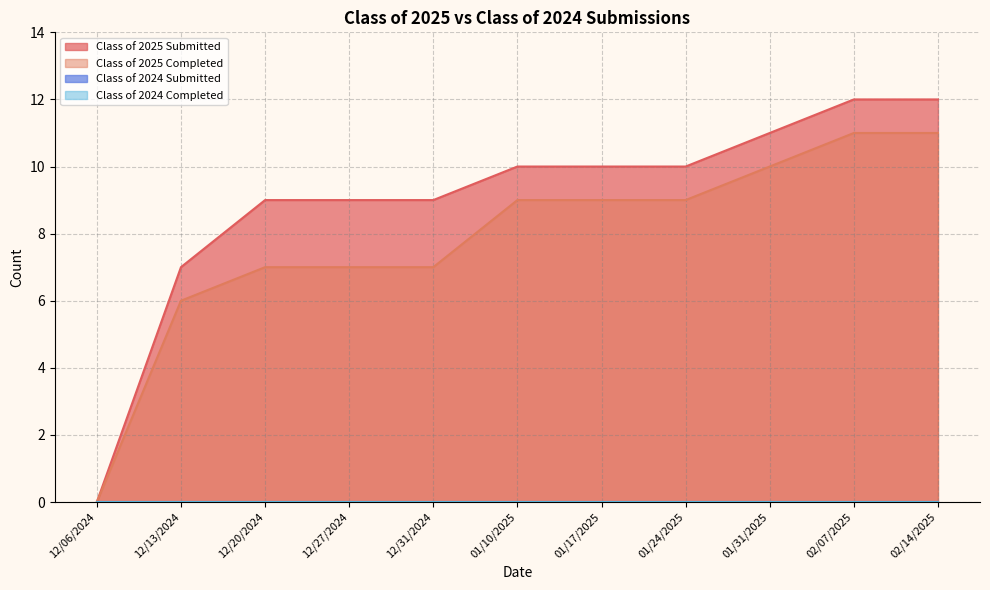

Reading left to right, extract all data points from this chart.

Class of 2025 Submitted: 12/06/2024=0	12/13/2024=7	12/20/2024=9	12/27/2024=9	12/31/2024=9	01/10/2025=10	01/17/2025=10	01/24/2025=10	01/31/2025=11	02/07/2025=12	02/14/2025=12
Class of 2025 Completed: 12/06/2024=0	12/13/2024=6	12/20/2024=7	12/27/2024=7	12/31/2024=7	01/10/2025=9	01/17/2025=9	01/24/2025=9	01/31/2025=10	02/07/2025=11	02/14/2025=11